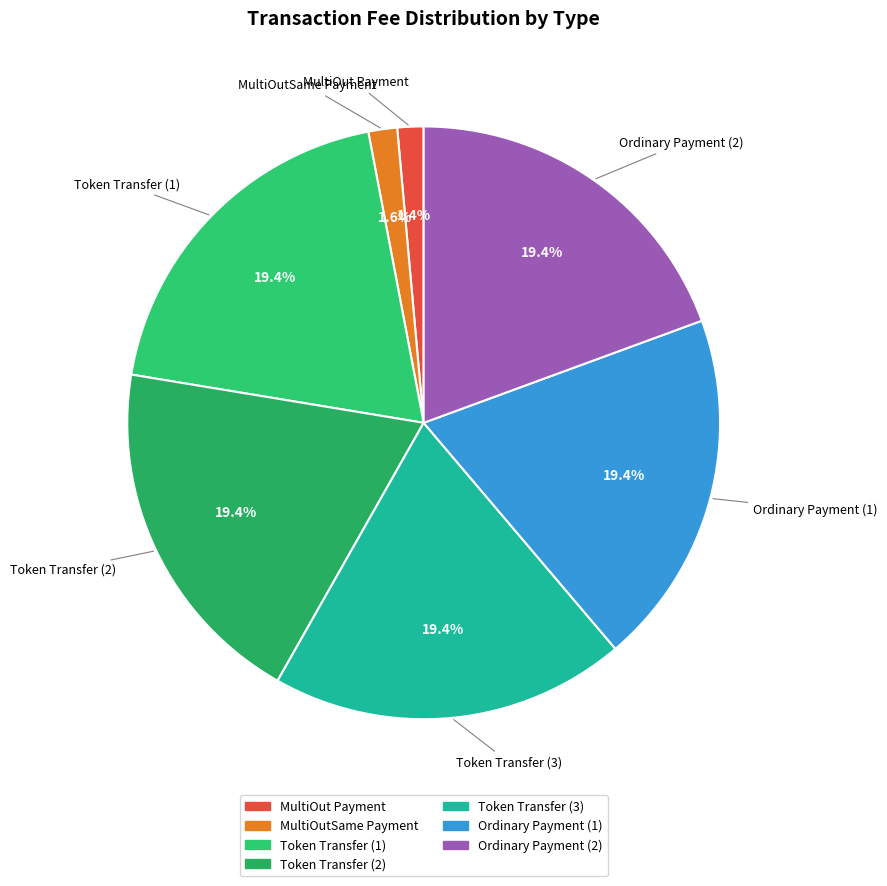

How many segments does this pie chart have?

7